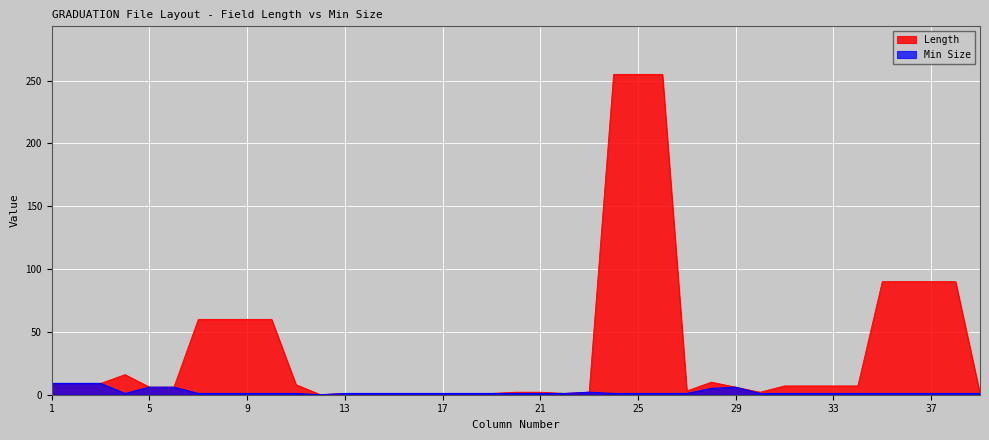

What is the sum of the Min Size values at 23 and 13?

3